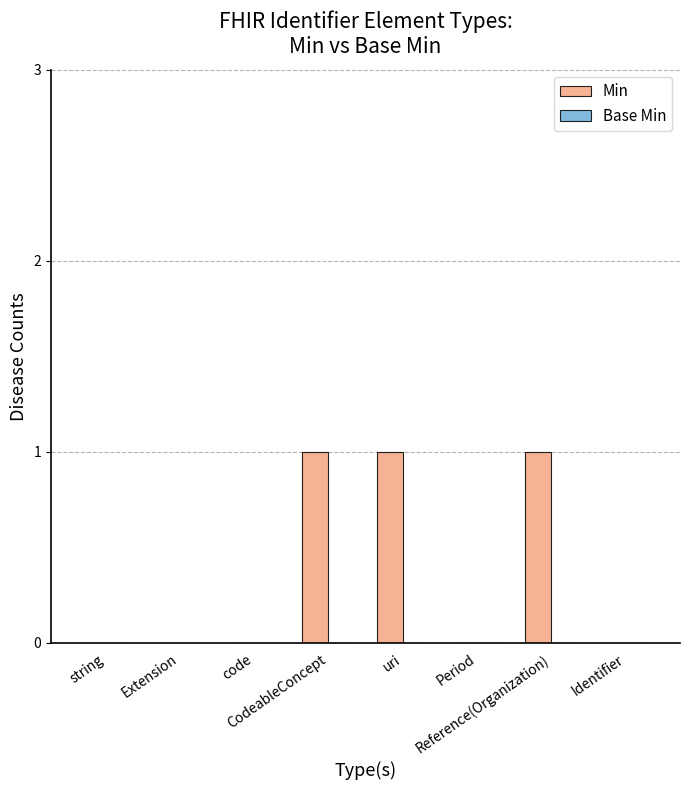

How many distinct data groups are displayed?

1